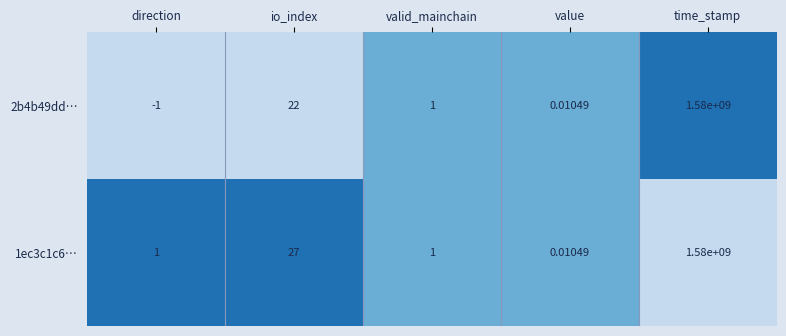

Is the value of 1ec3c1c6… at direction greater than the value of 2b4b49dd… at io_index?

No